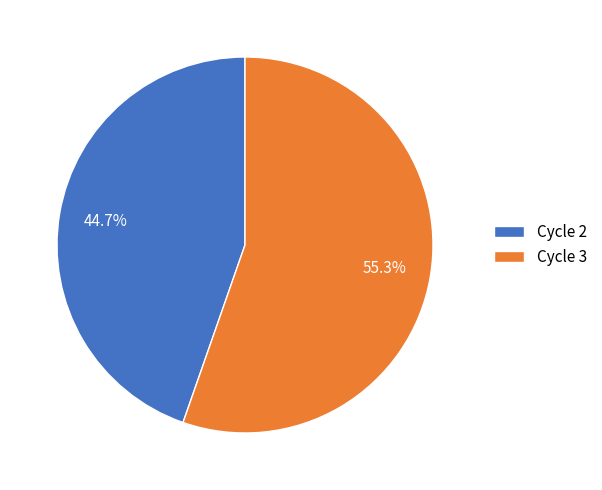

To the nearest percent, what percentage of the pie is Cycle 3?

55%